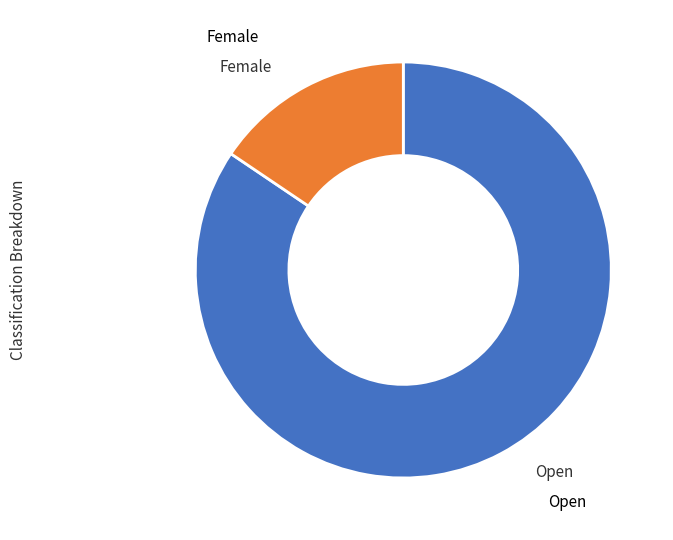

Does any single category account for the majority?

Yes